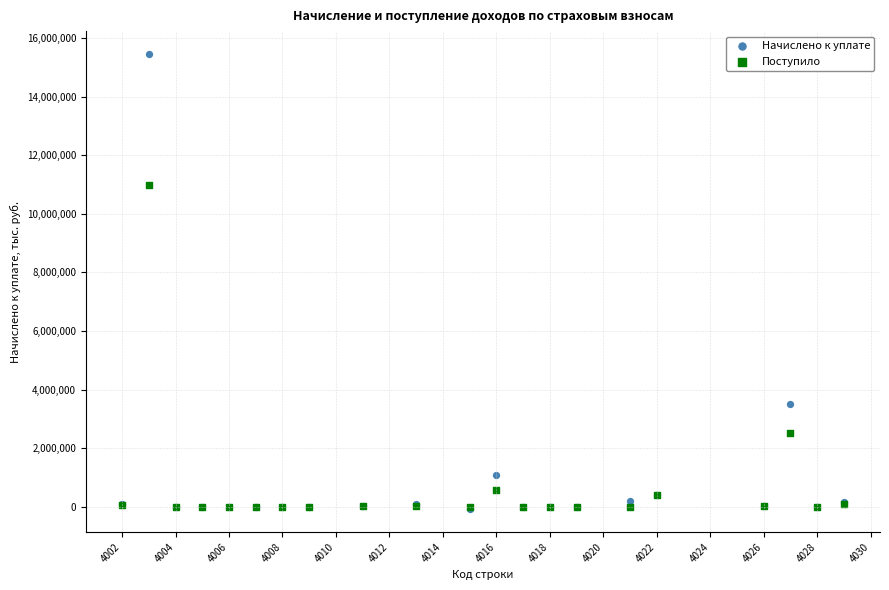

What are all the series names shown in the legend?

Начислено к уплате, Поступило